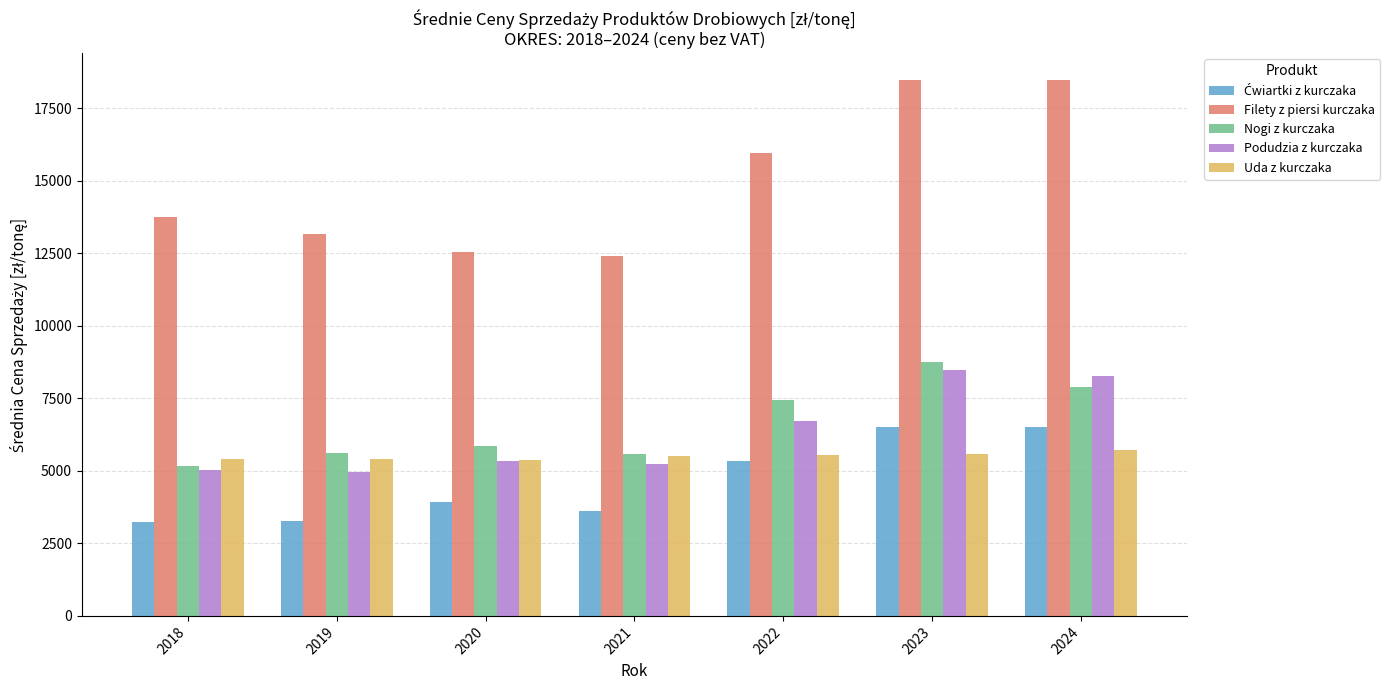

What is the sum of the Uda z kurczaka values at 2019 and 2020?

10808.6